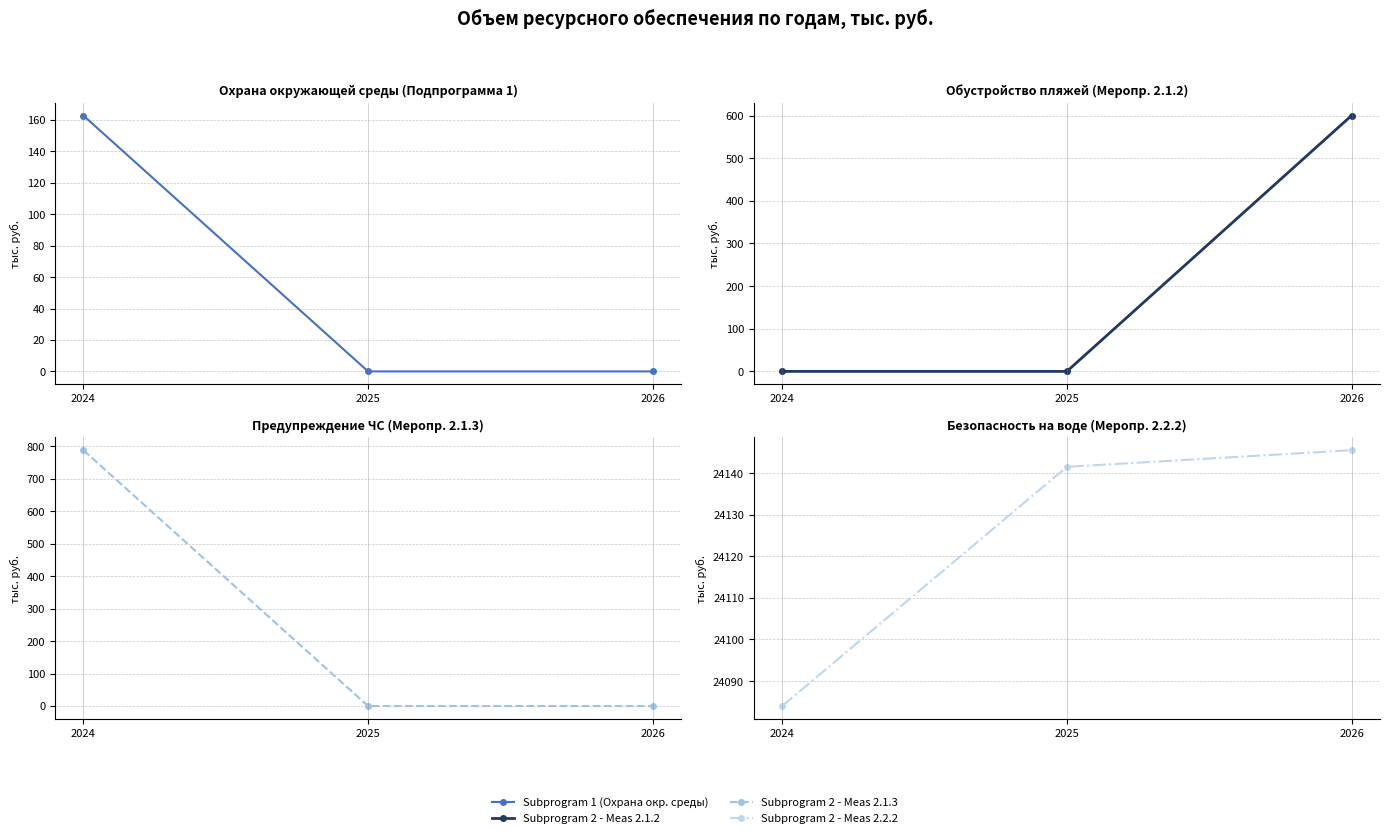

How many lines are shown in the chart?

4